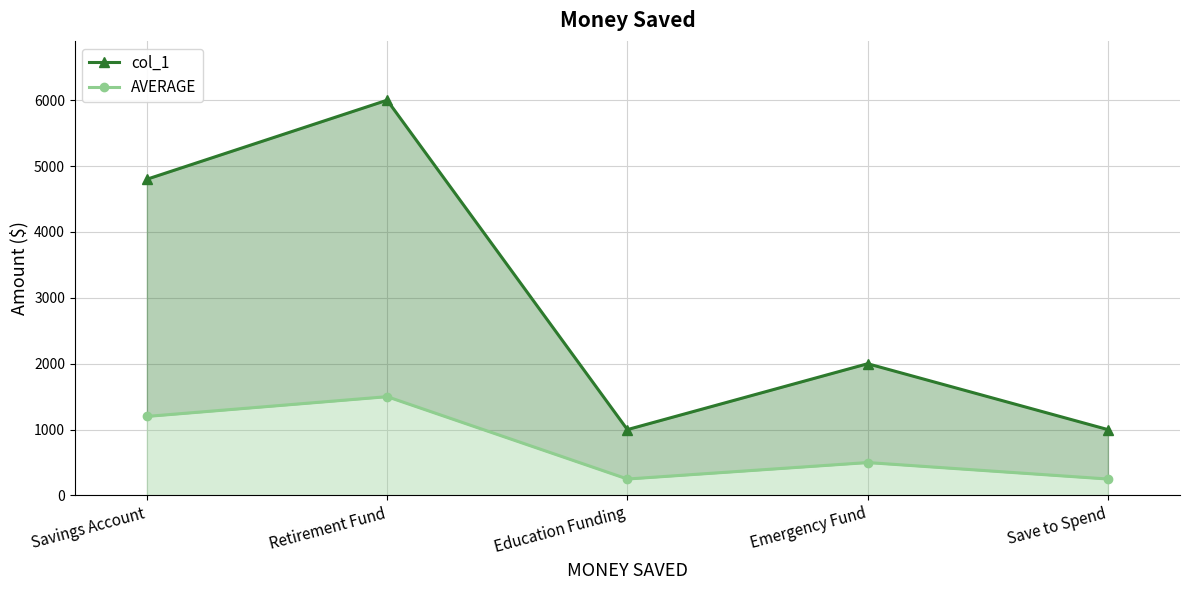

Count the col_1 values in the range 1000 to 4800.

4